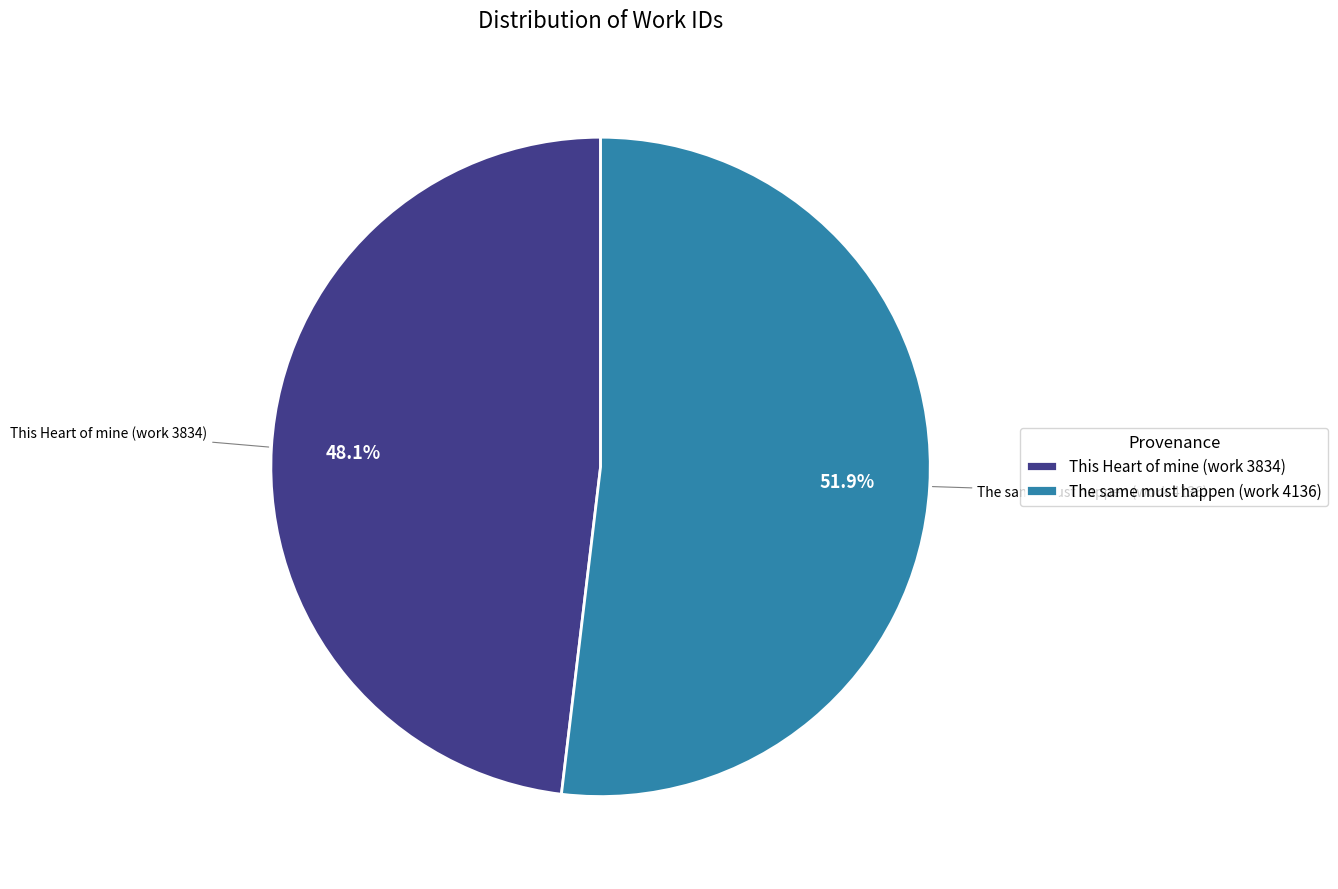

Which has a higher value, This Heart of mine (work 3834) or The same must happen (work 4136)?

The same must happen (work 4136)